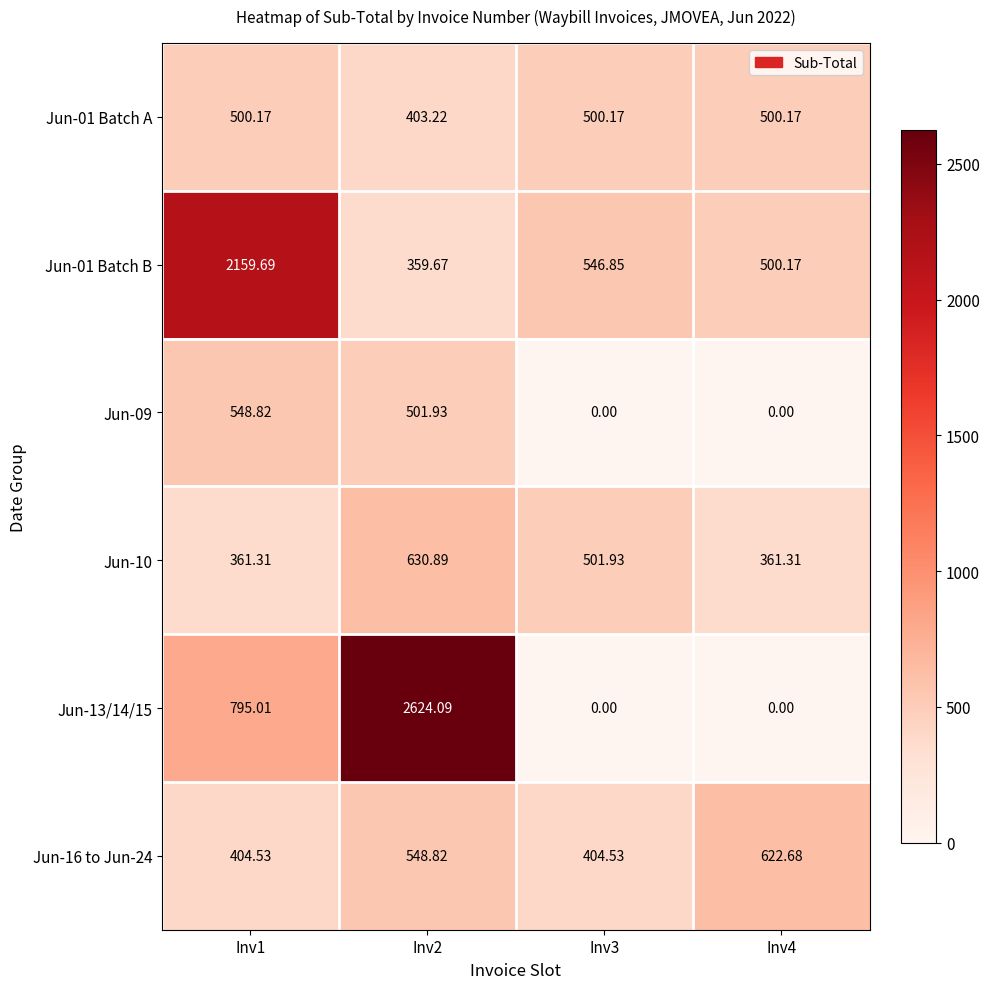

Is the value of Jun-01 Batch B at Inv2 greater than the value of Jun-09 at Inv2?

No